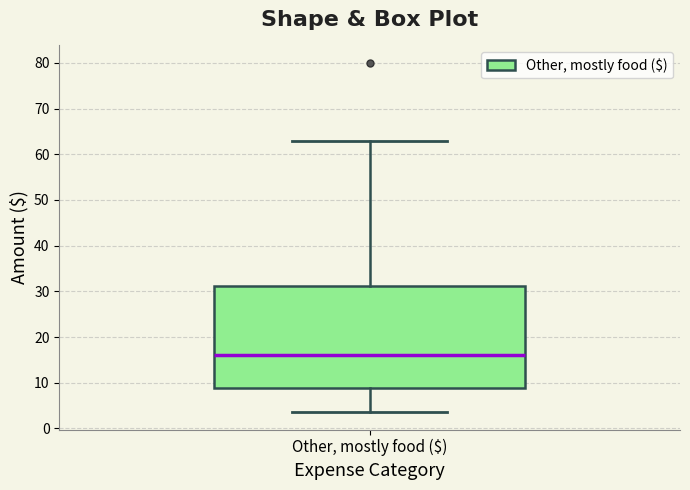

Read this box plot against the y-axis: the position of the median line, the range covered by the box, and the ends of both whiskers. The values are not printed on the chart, so give them approximately, as read against the axis.

median 16, box 9 to 31, whiskers 4 to 63